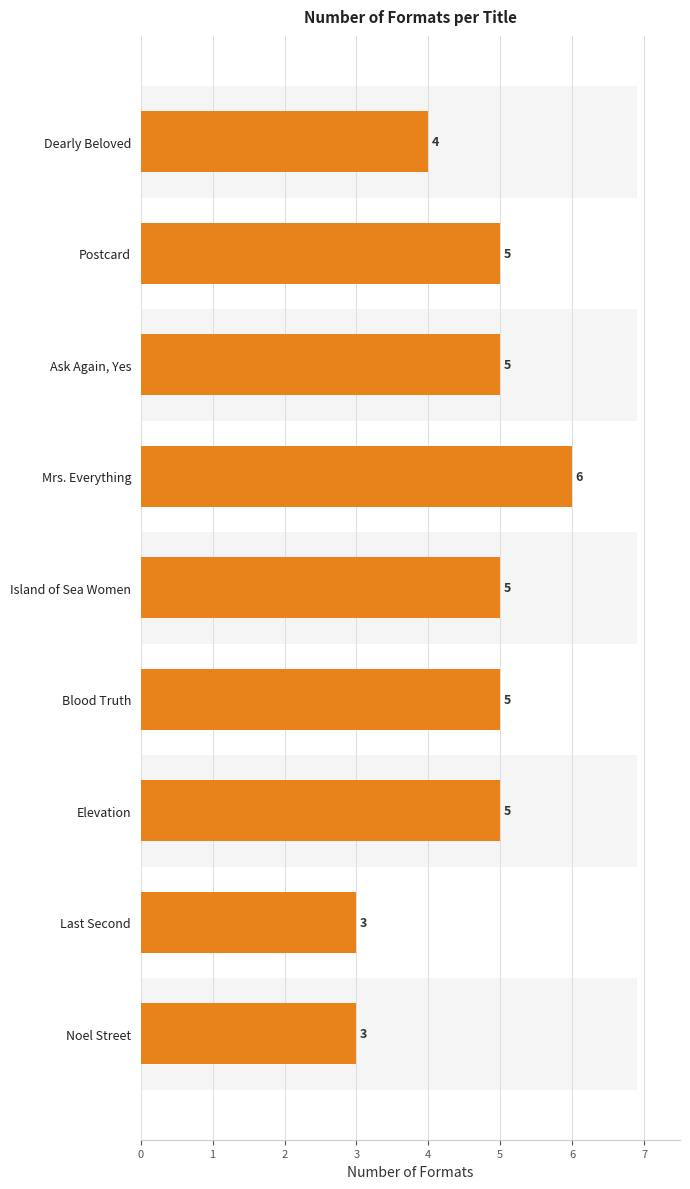

Rank the categories by value from lowest to highest.

Last Second, Noel Street, Dearly Beloved, Postcard, Ask Again, Yes, Island of Sea Women, Blood Truth, Elevation, Mrs. Everything